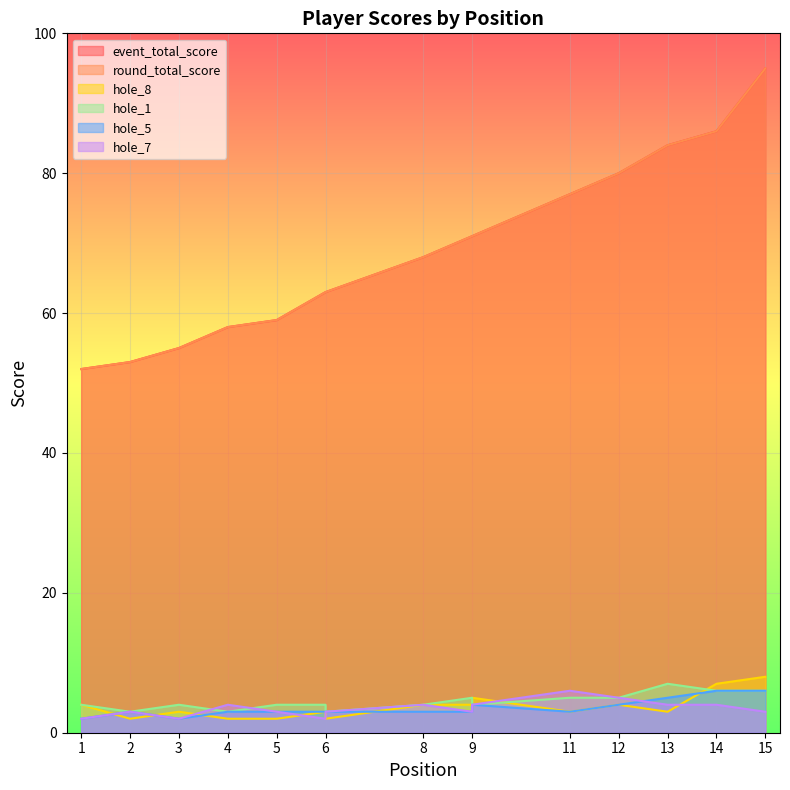

At which category is the sum across all series the highest?

15